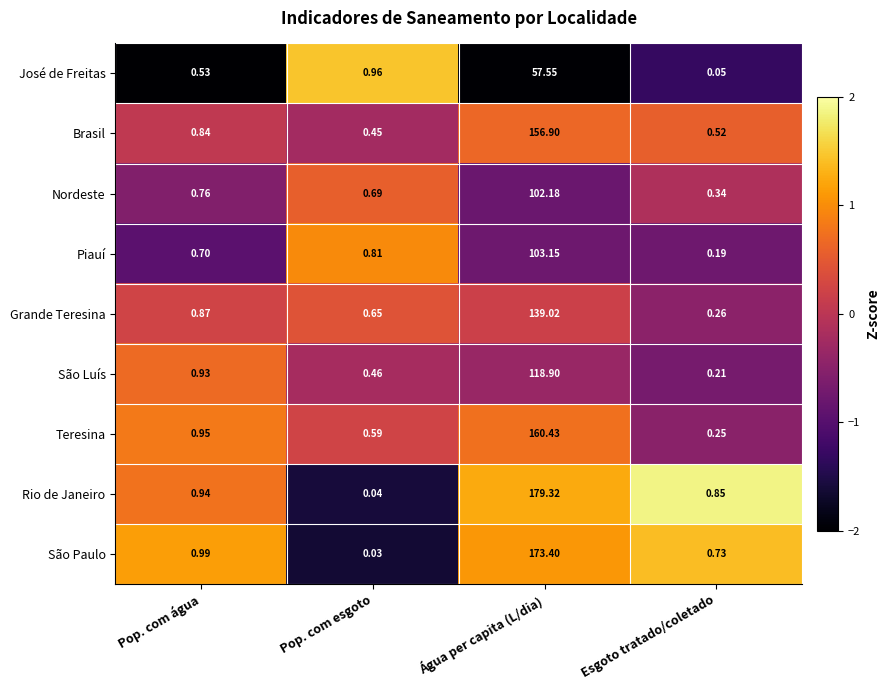

Which series has the largest range (max minus min)?

Rio de Janeiro